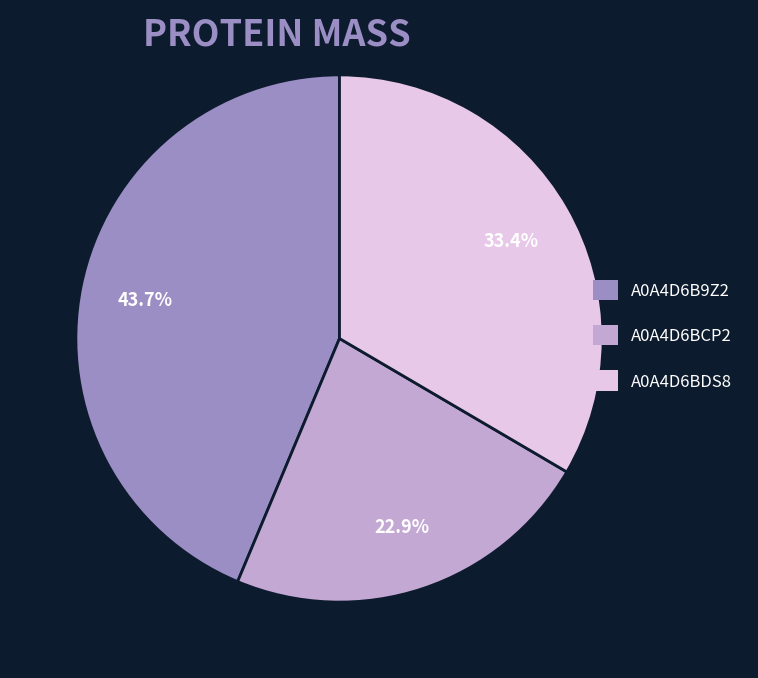

Does A0A4D6B9Z2 account for over 50% of the chart?

No